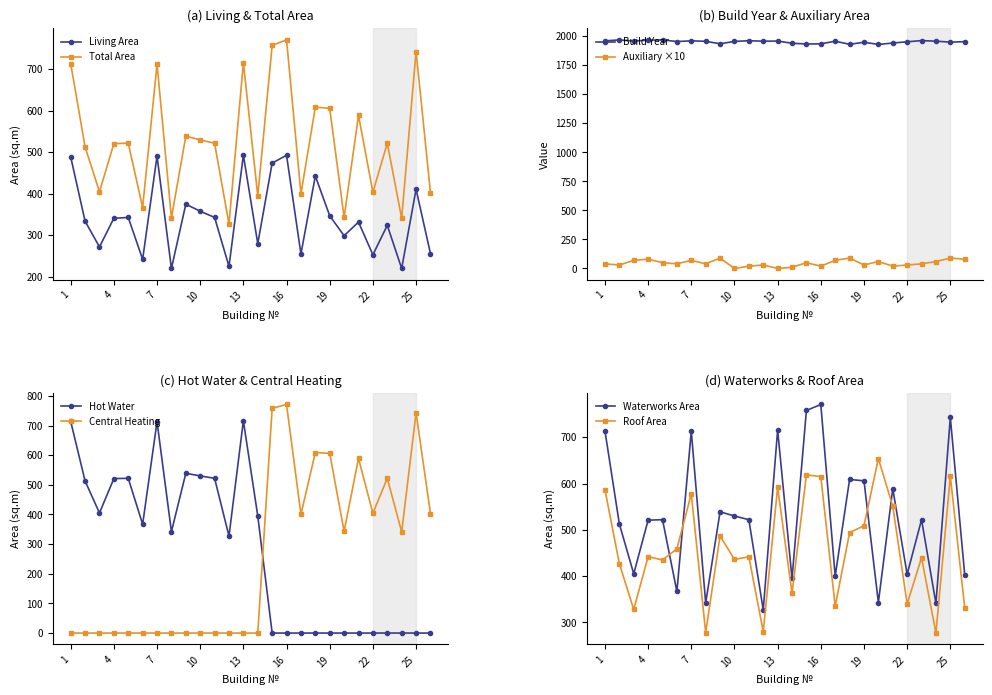

Where is the first local maximum for Living Area (col_7)?

5